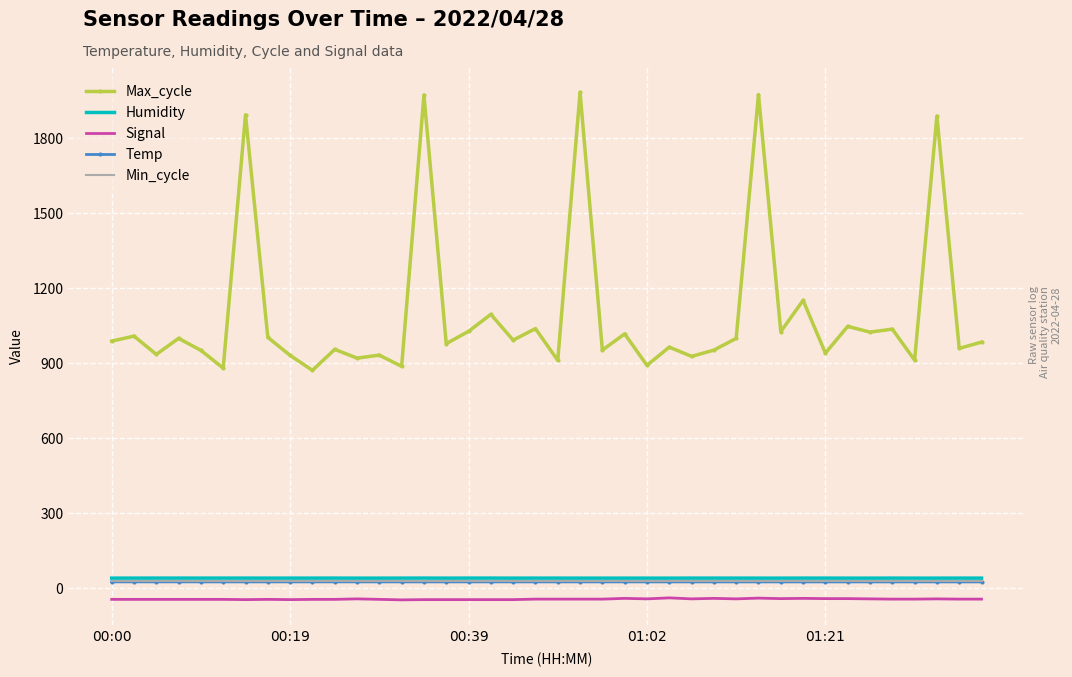

Which series has the largest total across all categories?

Max_cycle